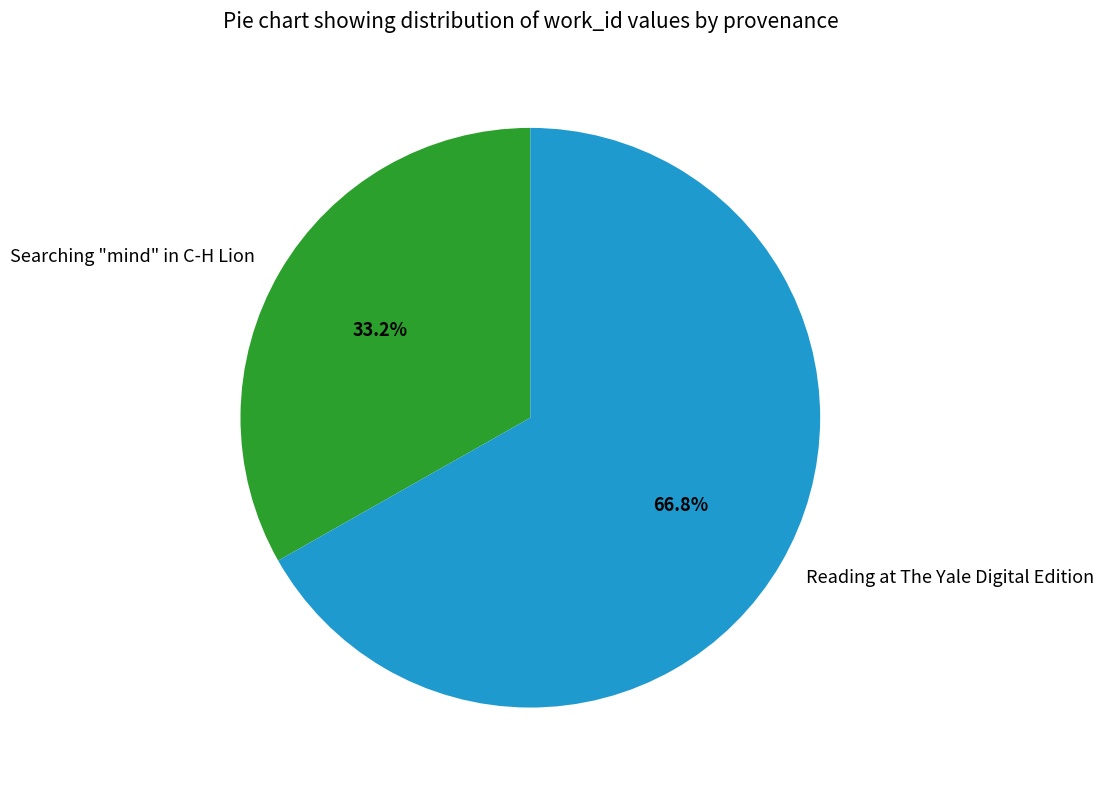

Is it true that Searching "mind" in C-H Lion is 33% of the pie?

True